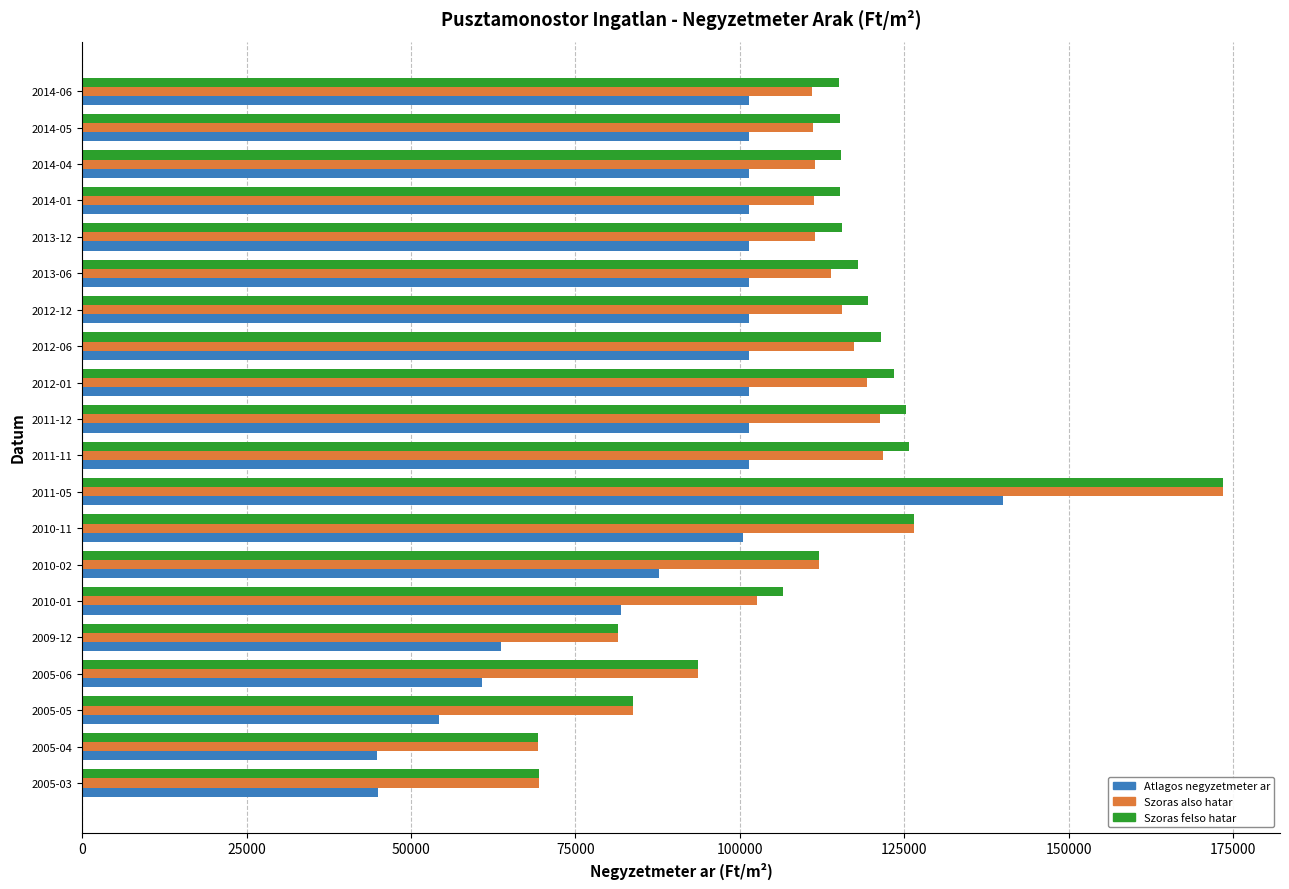

What are all the series names shown in the legend?

Atlagos negyzetmeter ar, Szoras also hatar, Szoras felso hatar